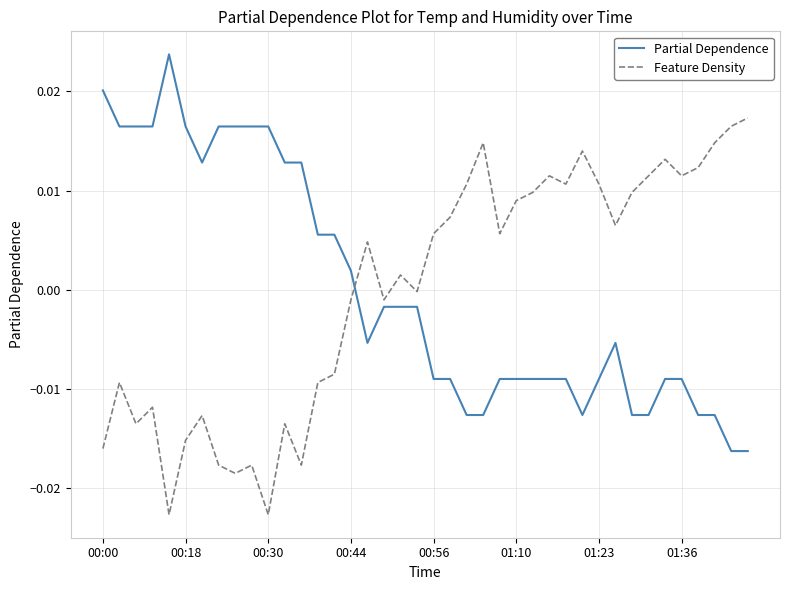

After their last crossing, which series has the higher values: Feature Density or Partial Dependence?

Feature Density